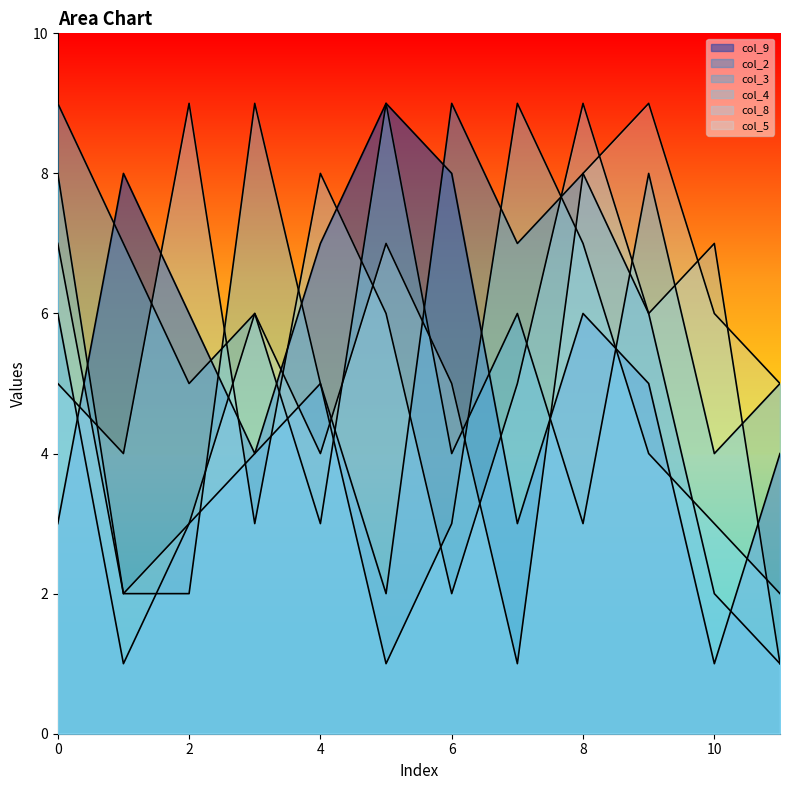

Which category has the highest value in the col_8 series?

2